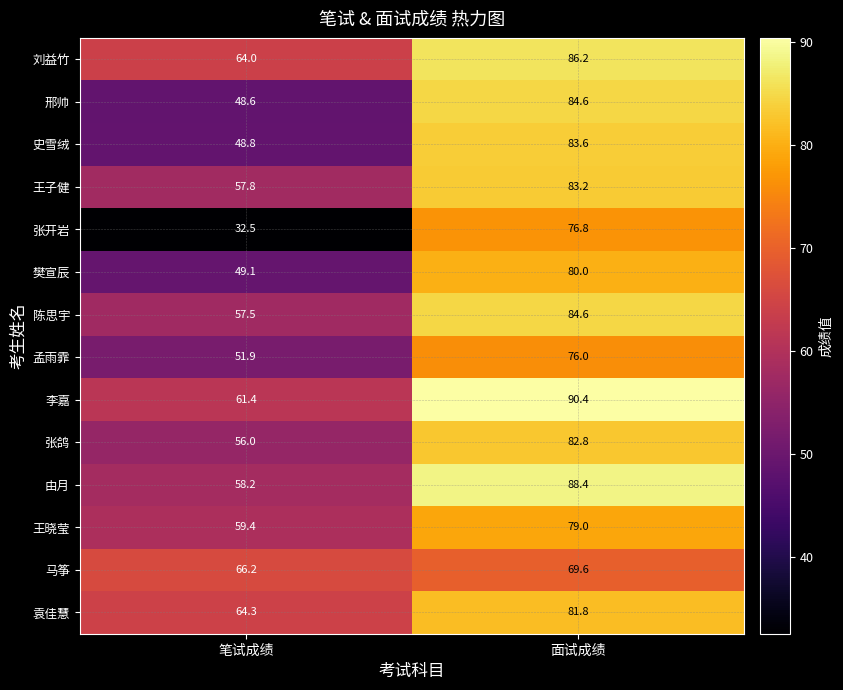

What is the total value across all series at 面试成绩?

1147.0